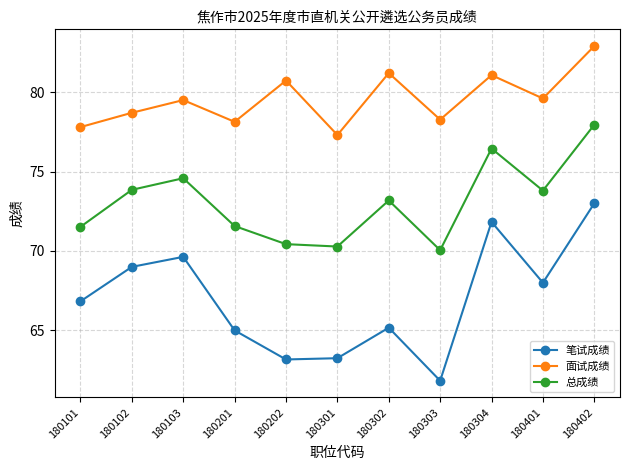

Is the value of 笔试成绩 at 180102 greater than the value of 面试成绩 at 180102?

No